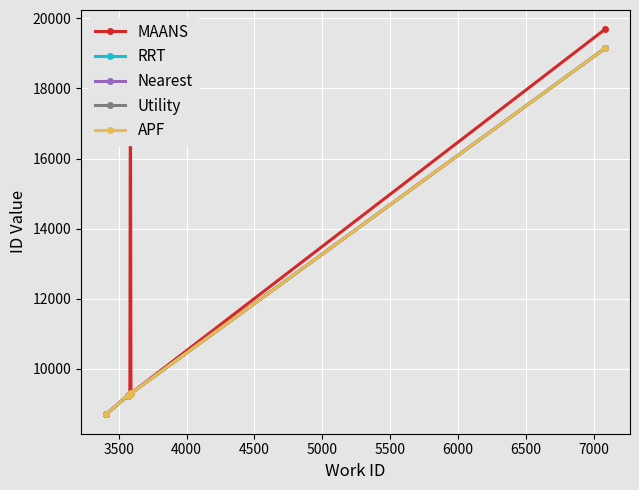

What is the maximum value for Nearest?

19145